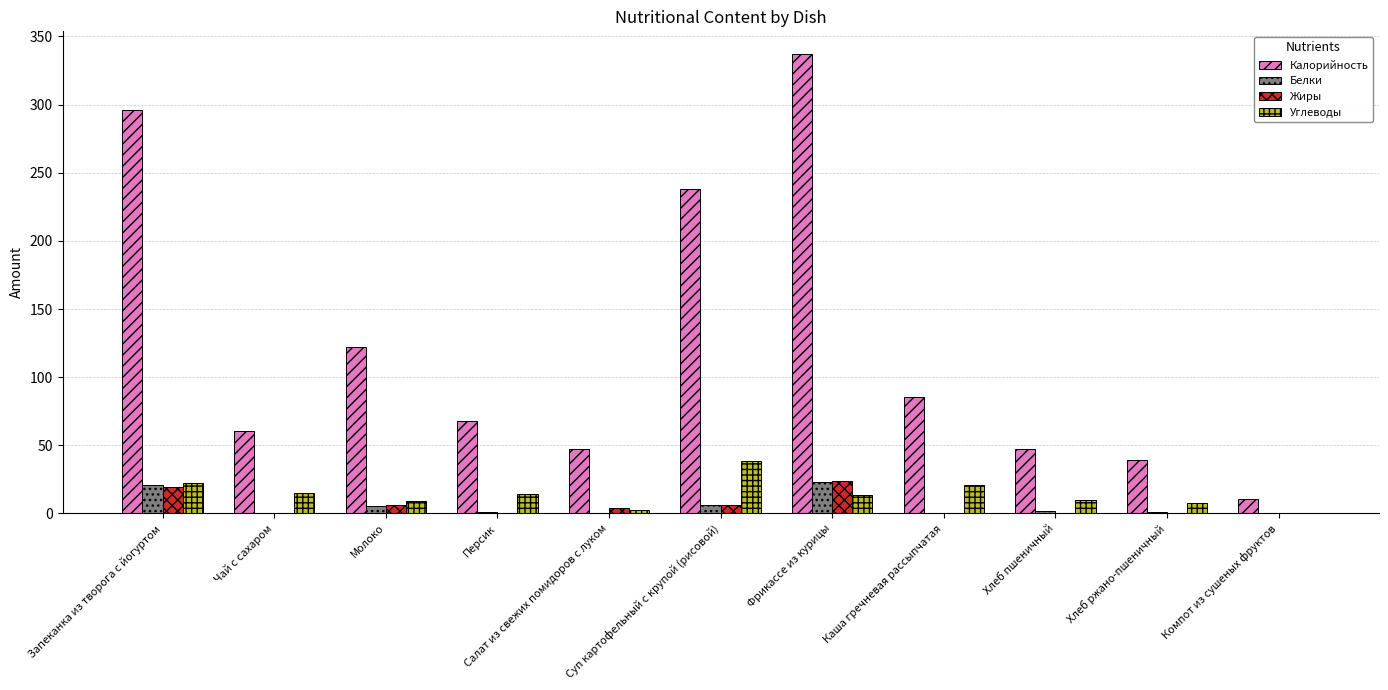

Which series has the widest spread of values?

Калорийность